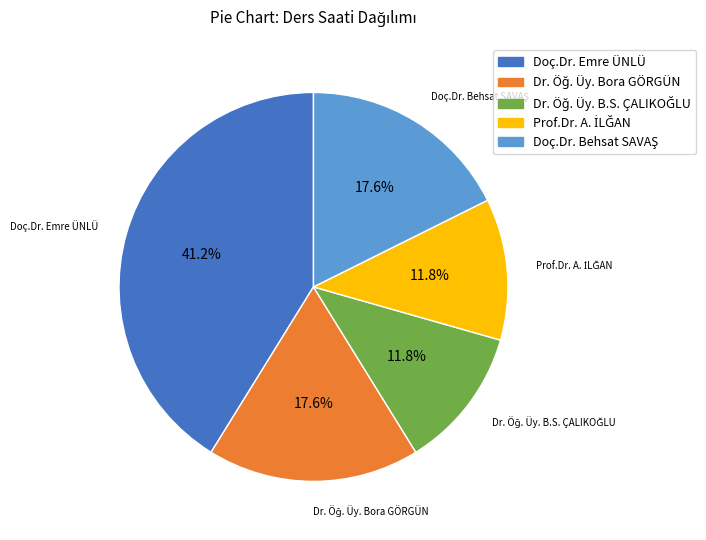

Is there a majority slice in this chart?

No